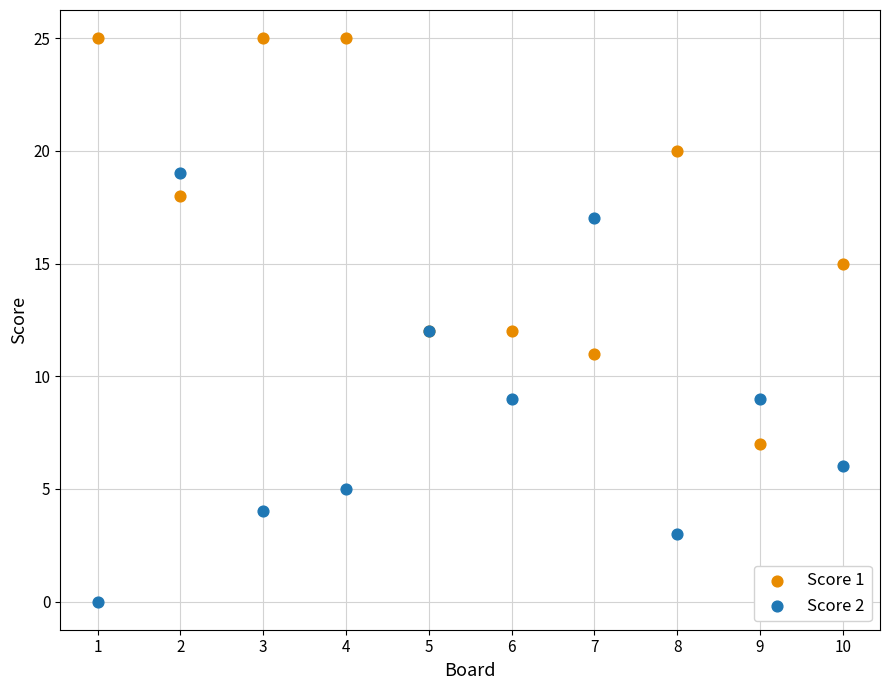

Which series contains the highest Y value?

Score 1